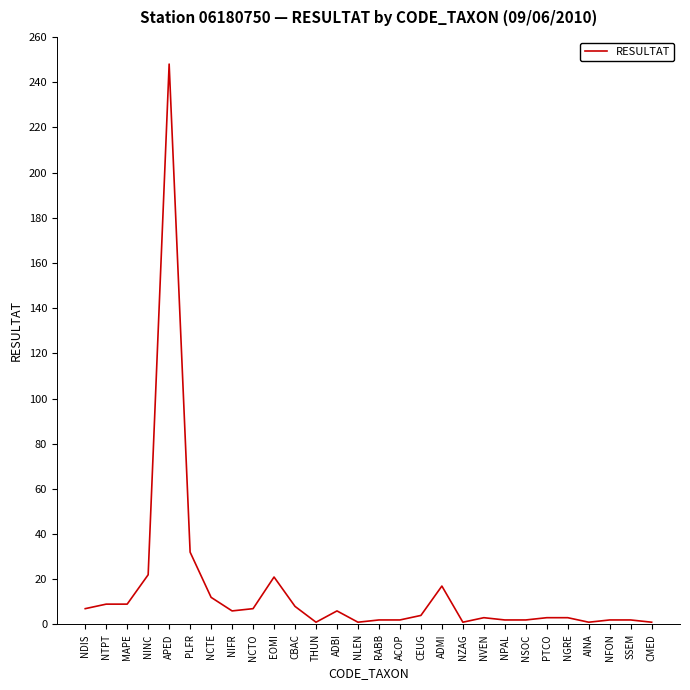

What is the sum of the values at ADMI and MAPE?

26